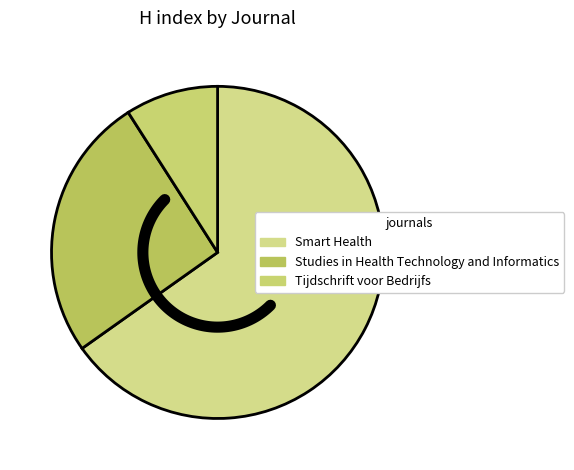

To the nearest percent, what portion does Tijdschrift voor Bedrijfs represent?

9%